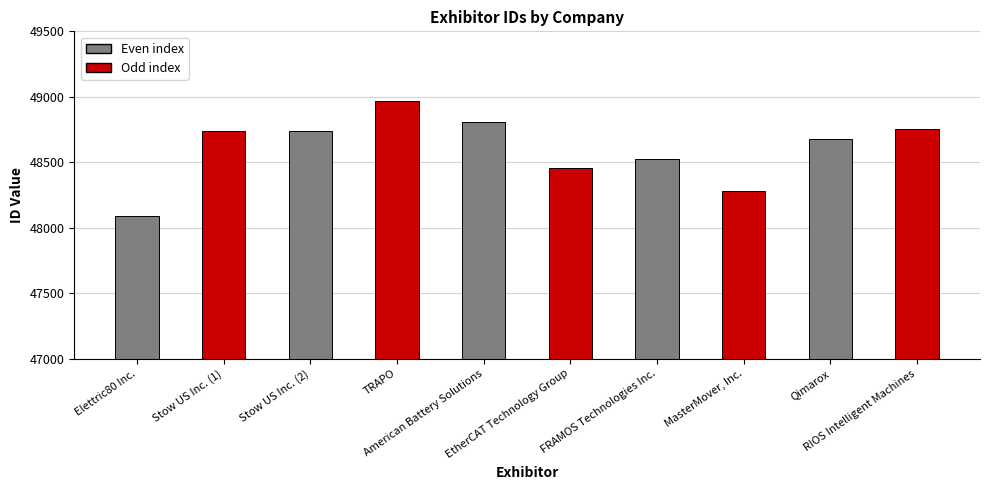

The chart shows a value of 48674 at Qimarox. True or false?

True